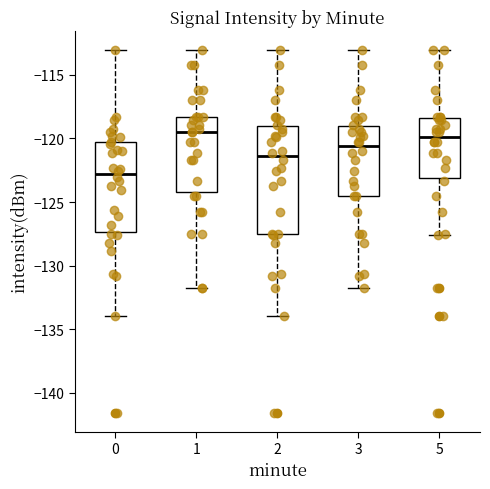

Reading left to right, transcribe this box plot: for each box, give where its median line is, the range the box spans, and where its two whiskers end, as read against the y-axis. The values are not printed on the chart, so give them approximately, as read against the axis.

0: median -123.0, box -127.5 to -120.5, whiskers -134.0 to -113.0
1: median -119.5, box -124.0 to -118.5, whiskers -132.0 to -113.0
2: median -121.5, box -127.5 to -119.0, whiskers -134.0 to -113.0
3: median -120.5, box -124.5 to -119.0, whiskers -132.0 to -113.0
5: median -120.0, box -123.0 to -118.5, whiskers -127.5 to -113.0